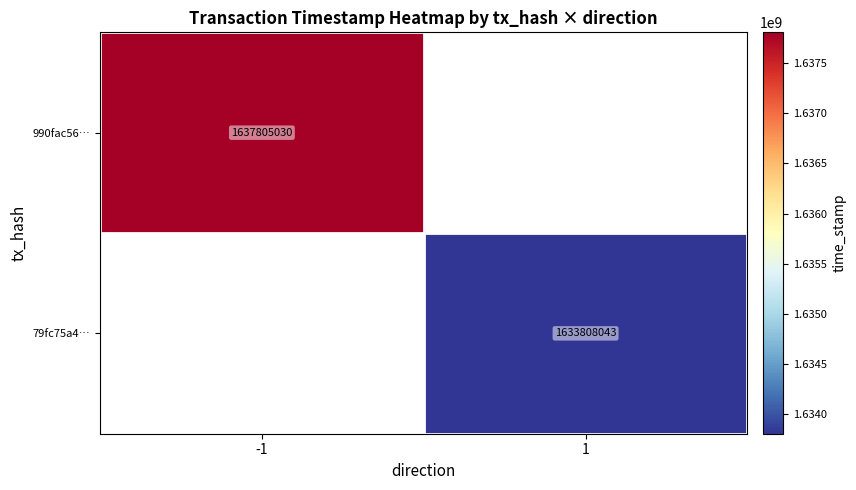

True or false: 79fc75a4… has a value of 1633808043 at 1.

True